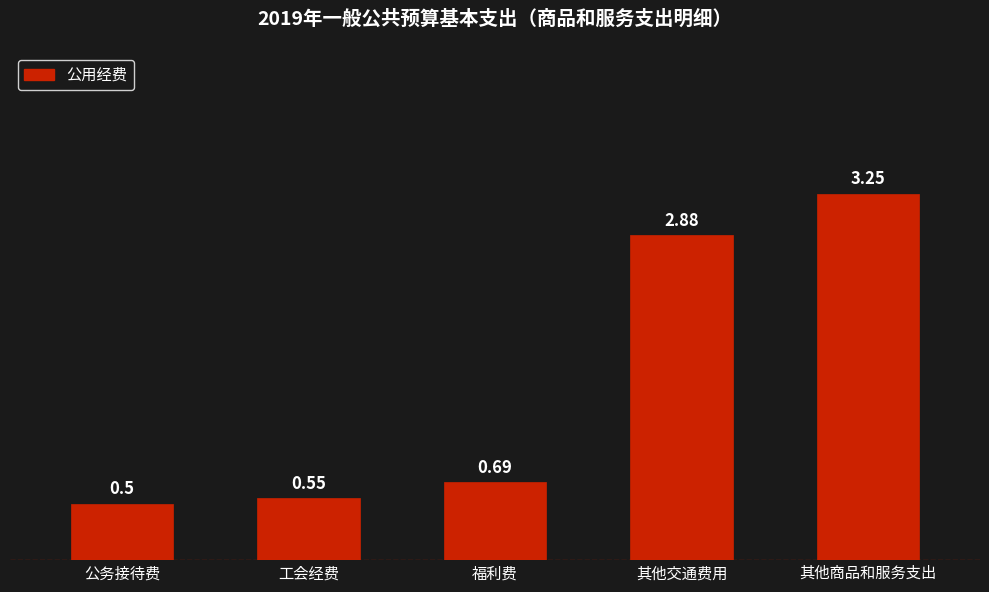

What is the difference between the maximum and second lowest values?

2.7